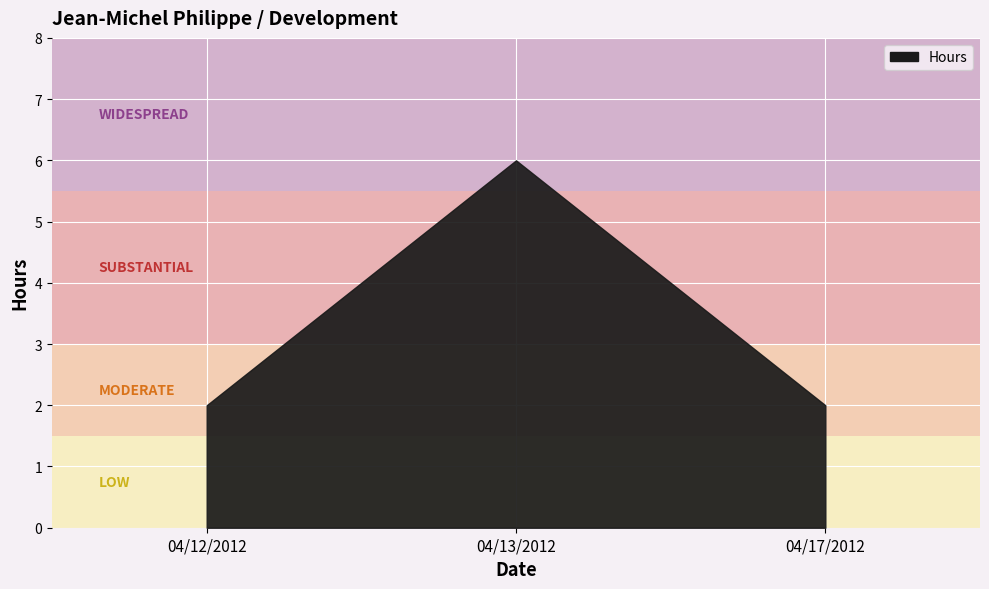

Between 04/17/2012 and 04/13/2012, which is larger?

04/13/2012